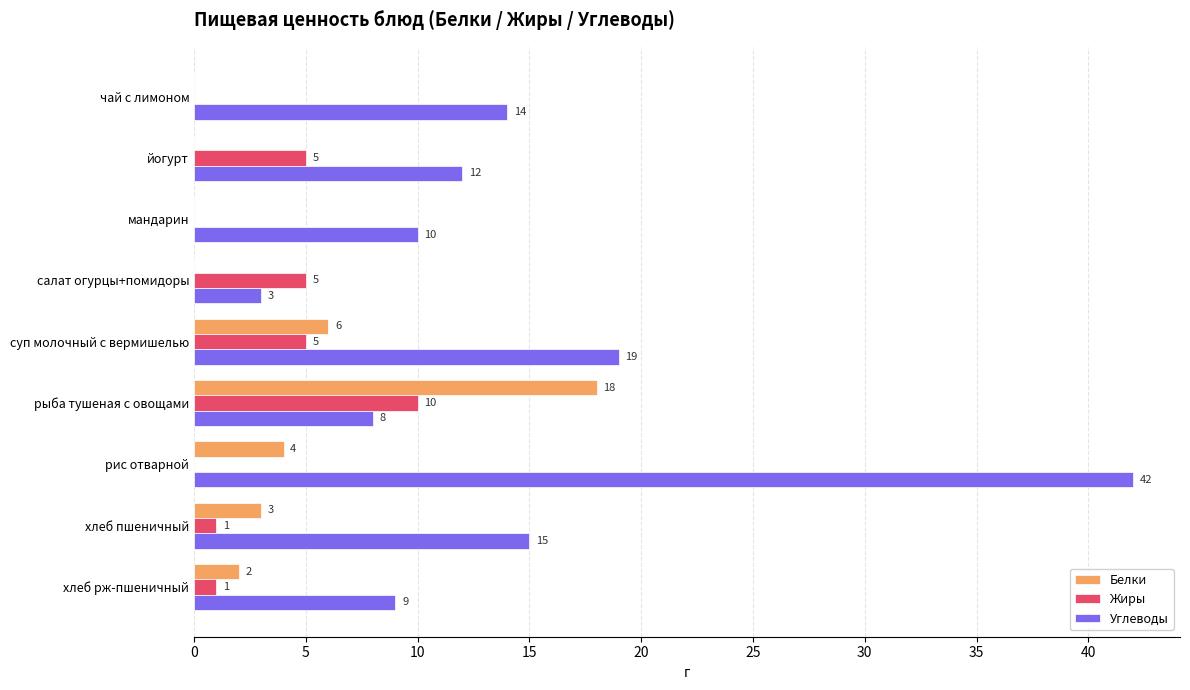

The value of Жиры at йогурт is 5. True or false?

True